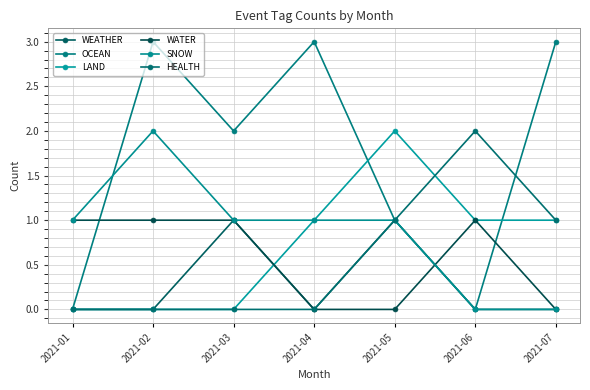

The value of WEATHER at 2021-07 is 0. True or false?

True